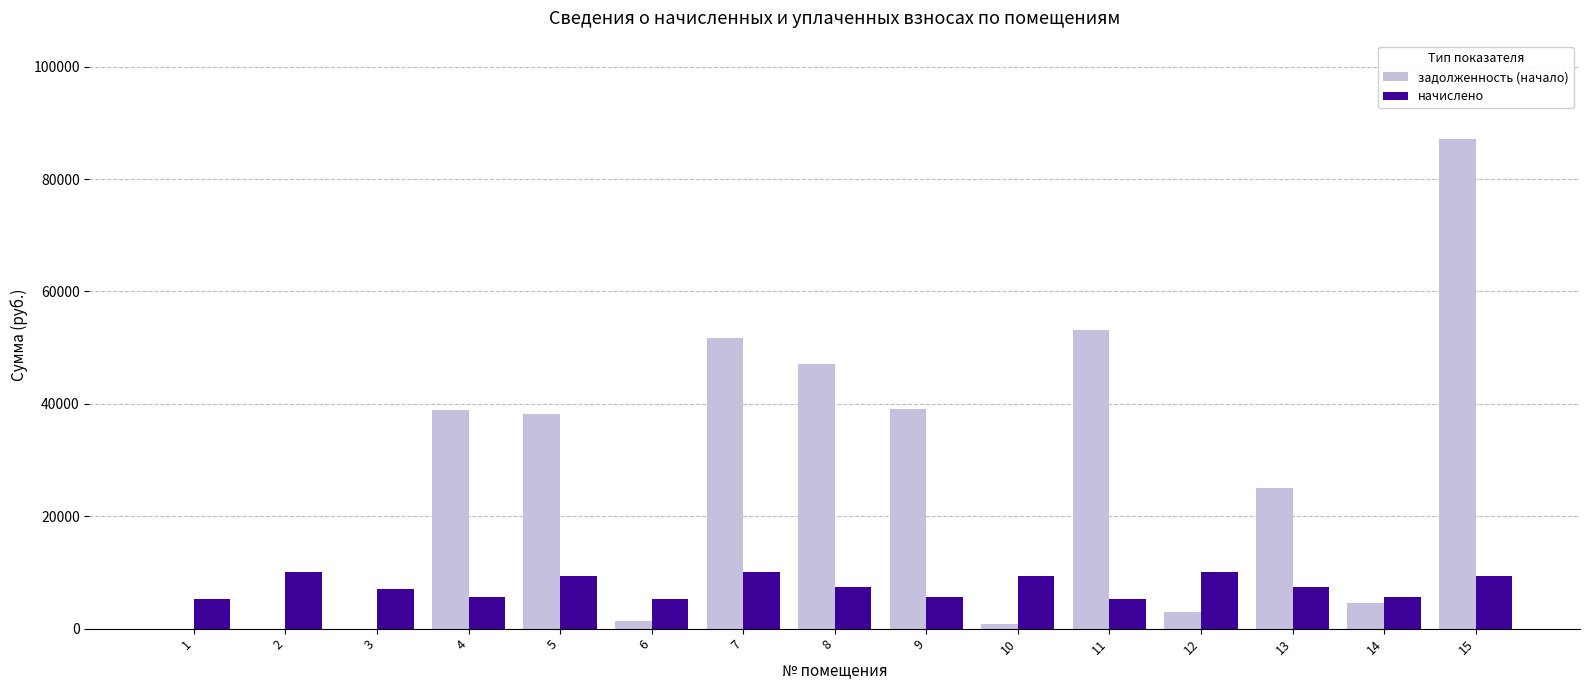

At which category is the sum across all series the highest?

15